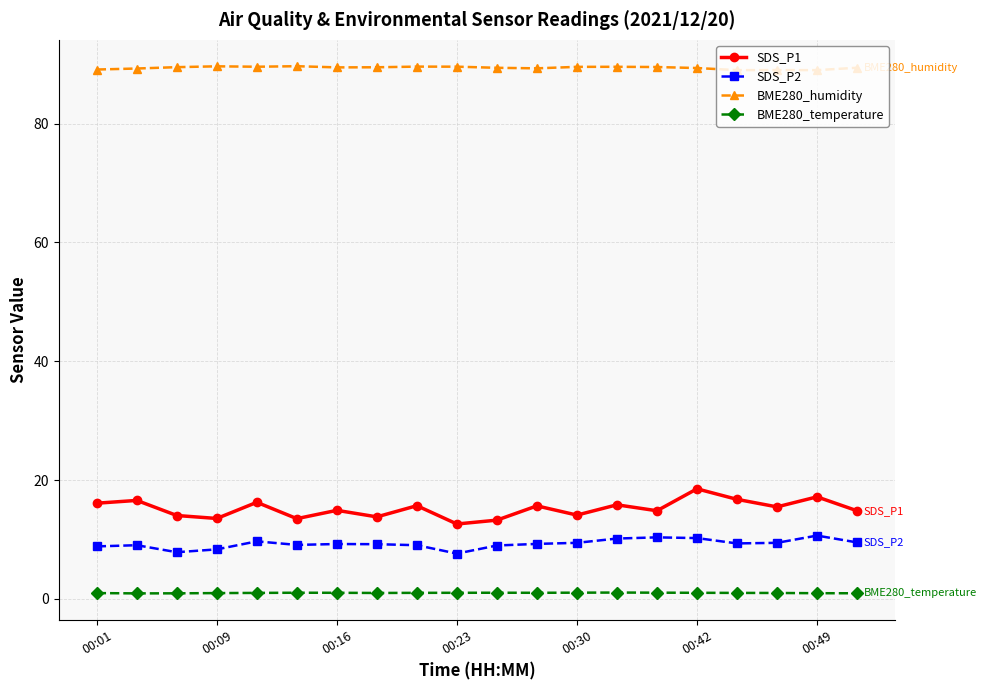

What is the lowest value of the BME280_humidity series?

89.0